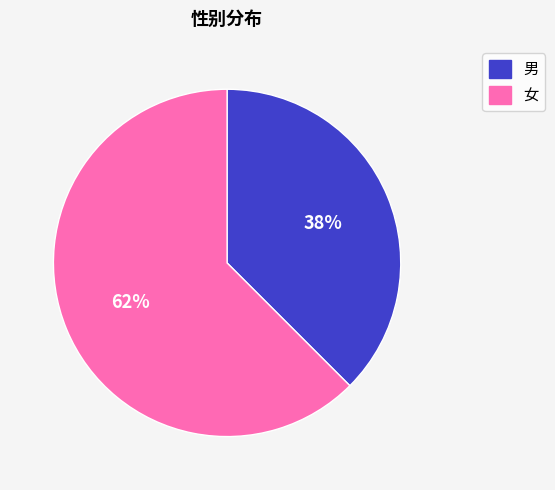

Is there any slice that represents more than half of the pie?

Yes